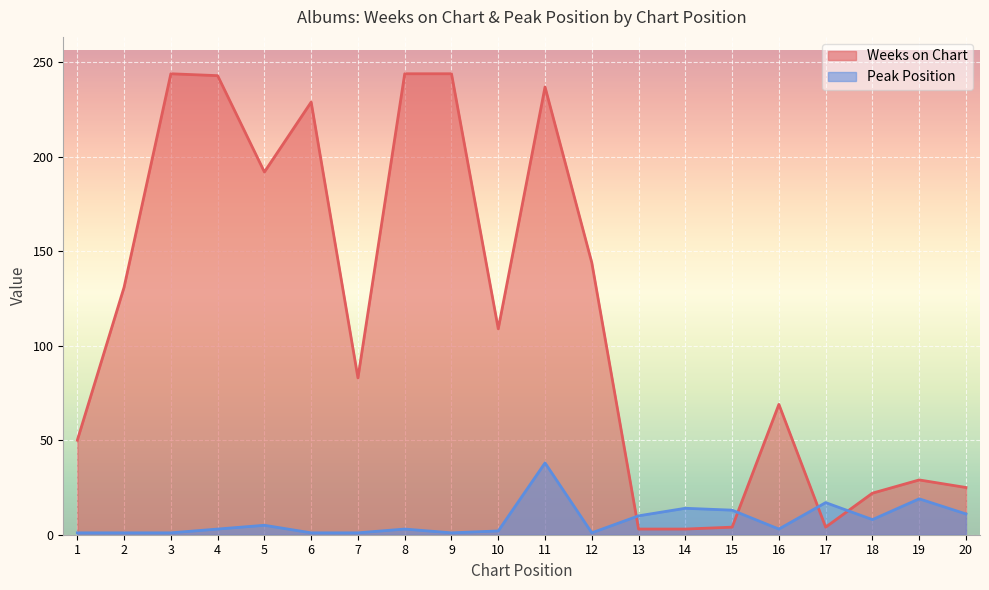

How many interior local valleys does the Weeks on Chart series have?

4